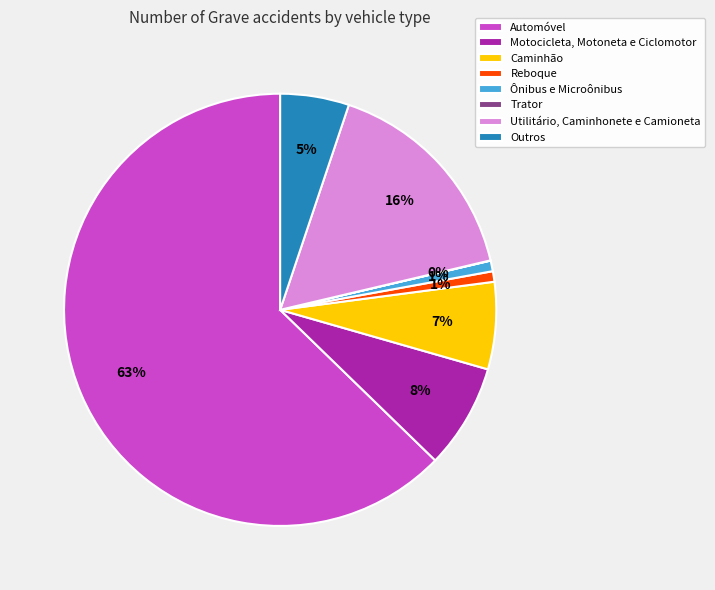

What percentage is the Ônibus e Microônibus slice, to the nearest percent?

1%